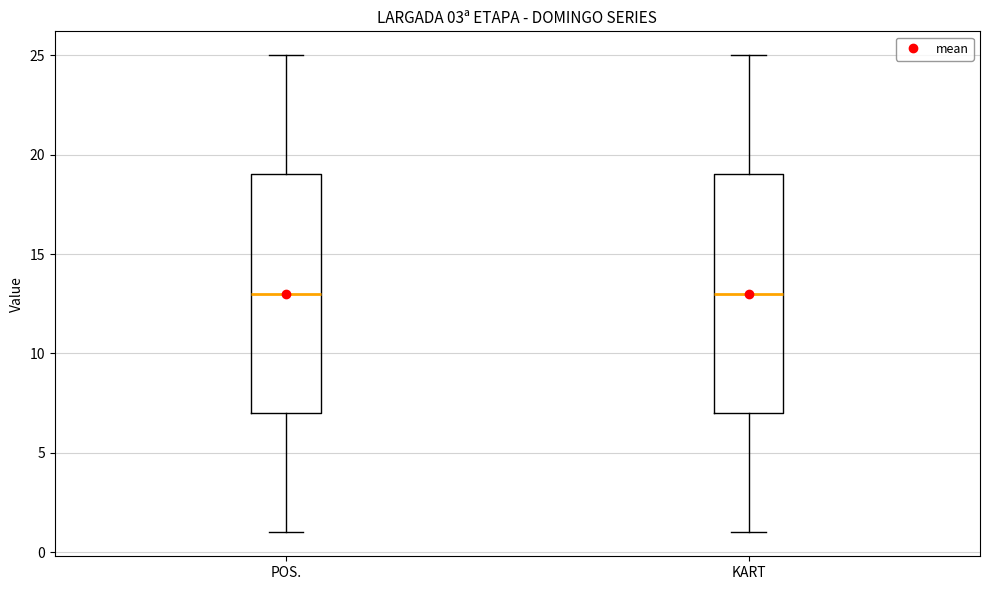

Reading left to right, transcribe this box plot: for each box, give where its median line is, the range the box spans, and where its two whiskers end, as read against the y-axis. The values are not printed on the chart, so give them approximately, as read against the axis.

POS.: median 13, box 7 to 19, whiskers 1 to 25
KART: median 13, box 7 to 19, whiskers 1 to 25